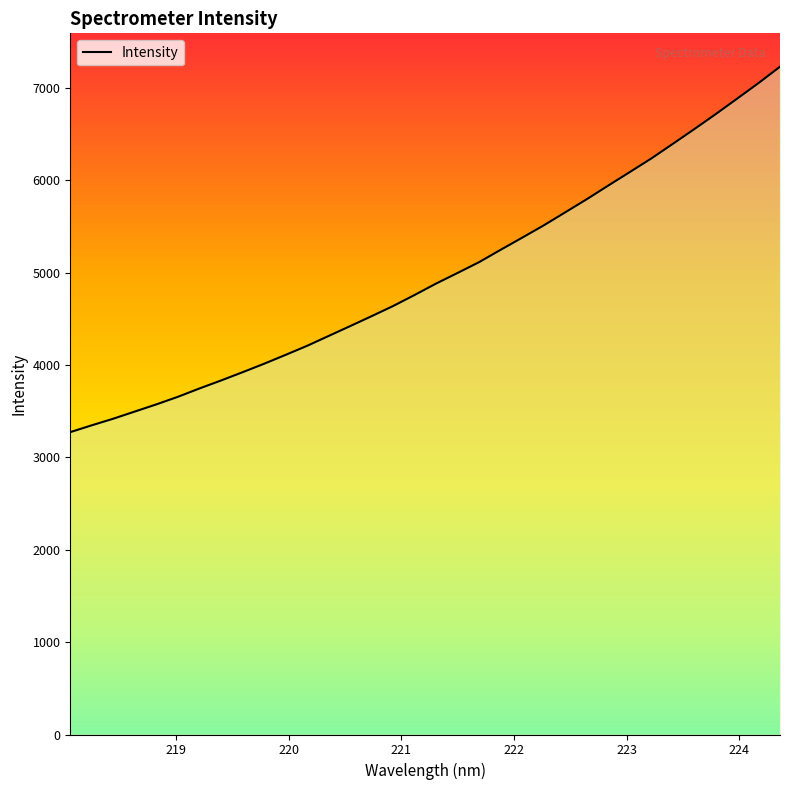

How many lines are shown in the chart?

1